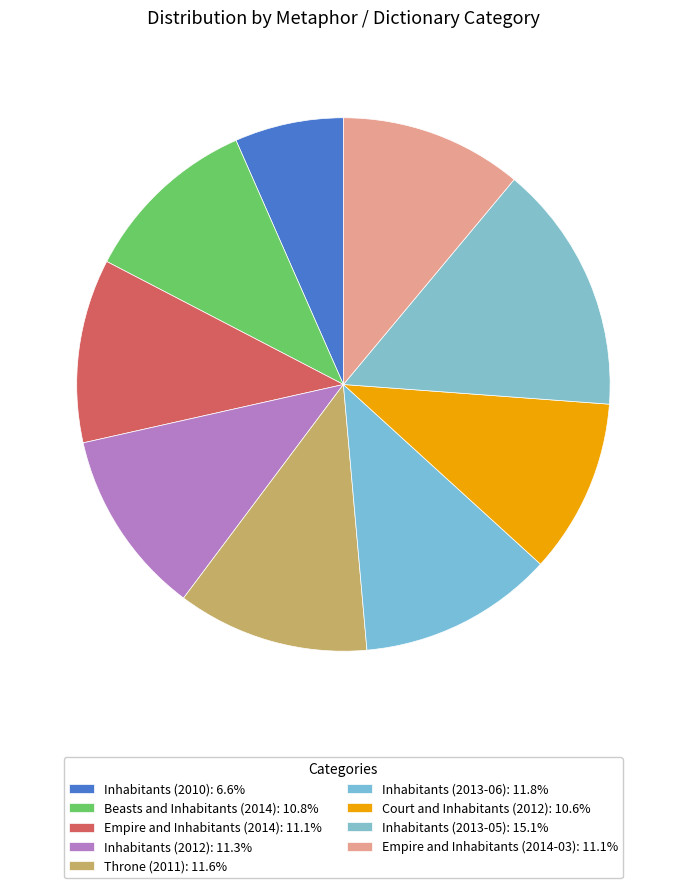

Approximately how many times larger is the value at Court and Inhabitants (2012) compared to Empire and Inhabitants (2014-03)?

1.0